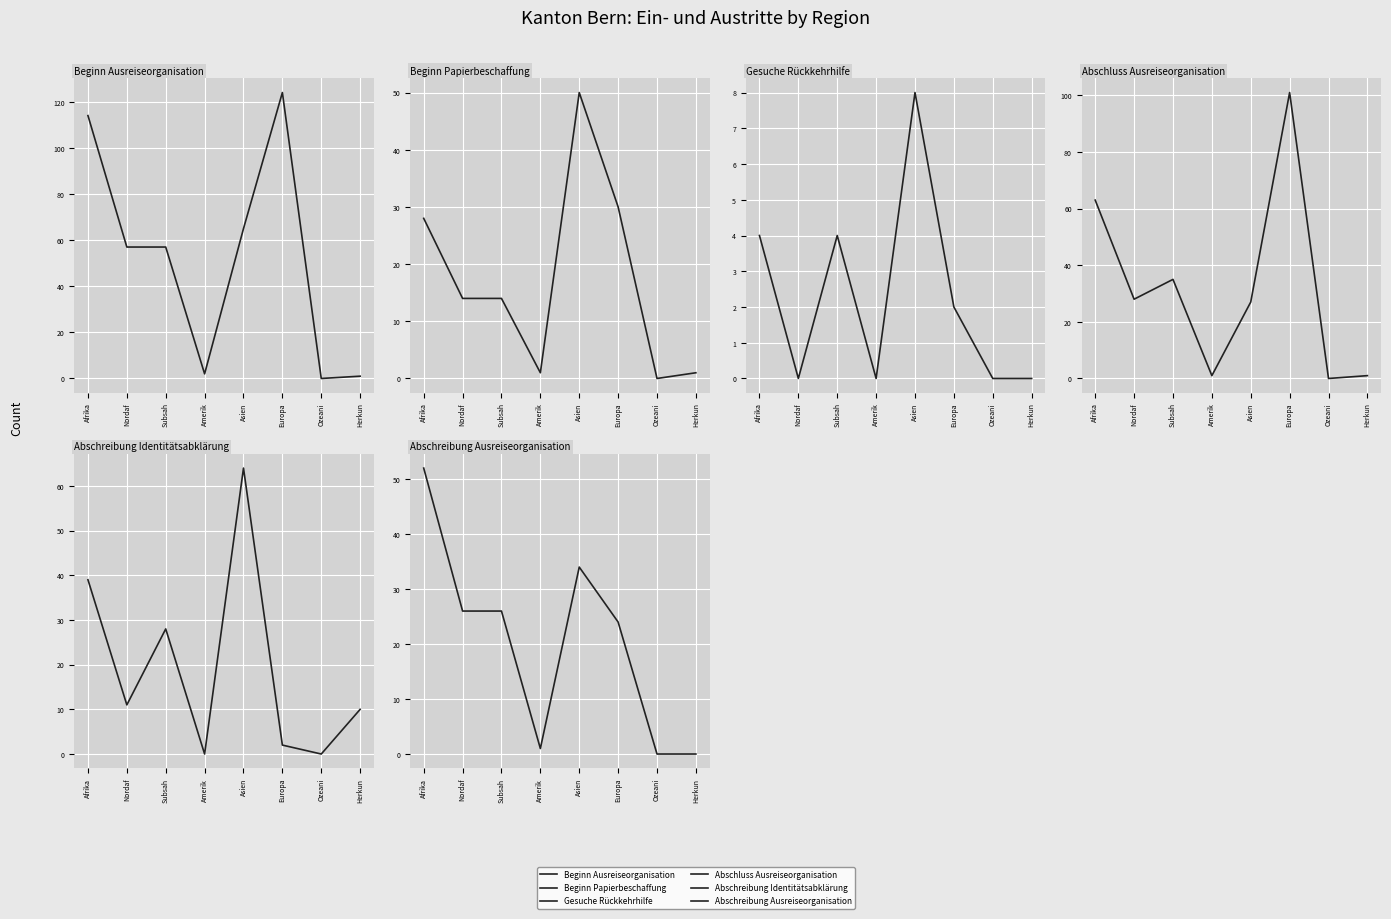

Reading left to right, transcribe all the data shown in this chart.

Beginn Ausreiseorganisation: 114	57	57	2	65	124	0	1
Beginn Papierbeschaffung: 28	14	14	1	50	30	0	1
Gesuche Rückkehrhilfe: 4	0	4	0	8	2	0	0
Abschluss Ausreiseorganisation: 63	28	35	1	27	101	0	1
Abschreibung Identitätsabklärung: 39	11	28	0	64	2	0	10
Abschreibung Ausreiseorganisation: 52	26	26	1	34	24	0	0